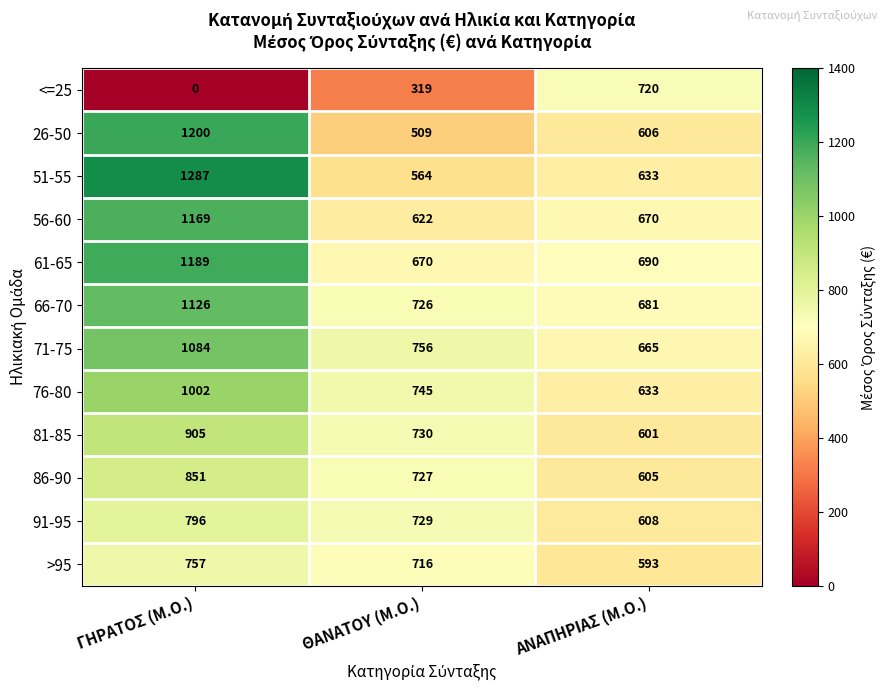

Rank the series by their maximum value, from highest to lowest.

51-55, 26-50, 61-65, 56-60, 66-70, 71-75, 76-80, 81-85, 86-90, 91-95, >95, <=25